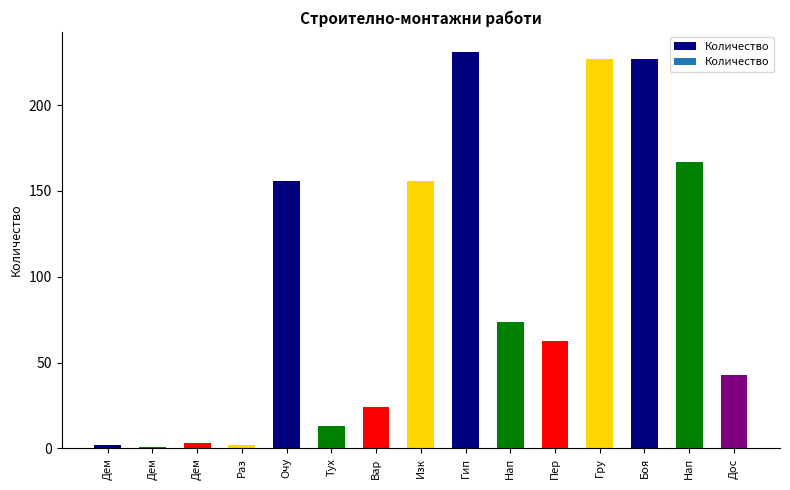

Reading left to right, list all the values displayed in this chart.

Дем=2.0	Дем=1.0	Дем=3.0	Раз=2.0	Очу=155.9	Тух=12.9	Вар=24.0	Изк=155.9	Гип=231.1	Нап=73.6	Пер=62.3	Гру=227.1	Боя=227.1	Нап=166.7	Дос=42.8